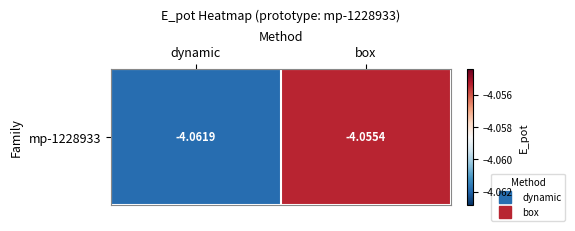

Reading left to right, extract all data points from this chart.

-4.1	-4.1